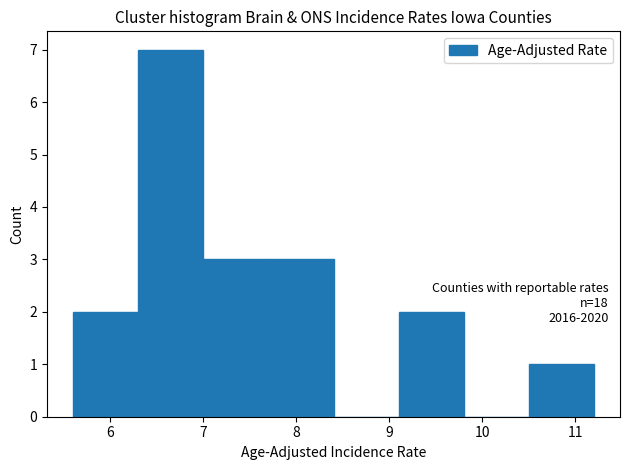

Over which range of the x-axis is the bar tallest?

6.3 to 7.0